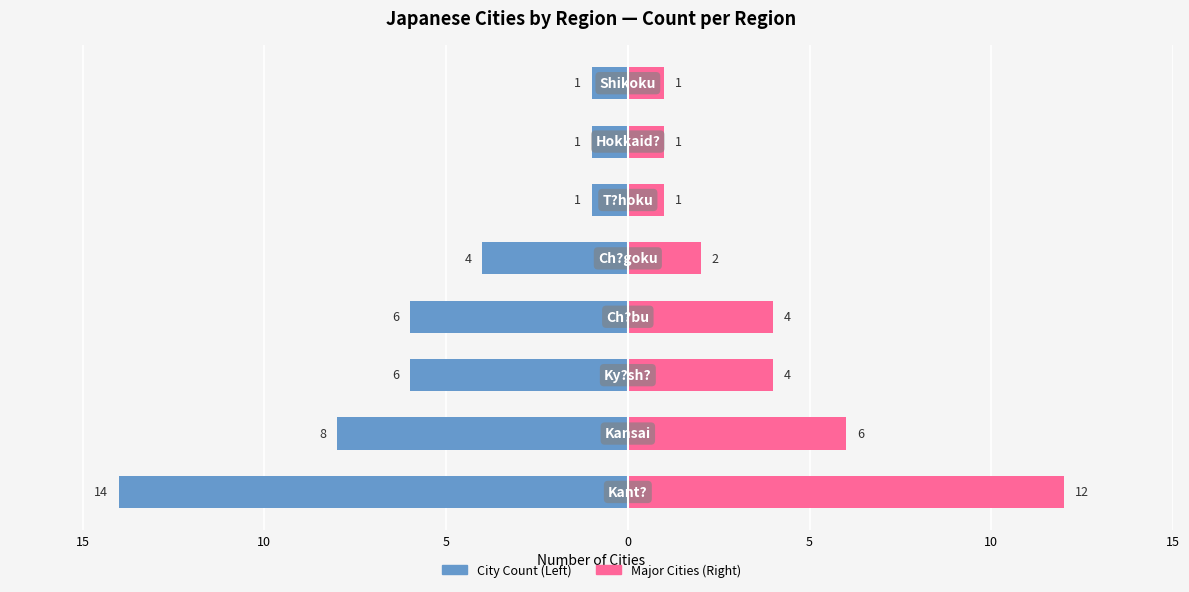

The Approx. Major Cities series shows 1 at 0. True or false?

False